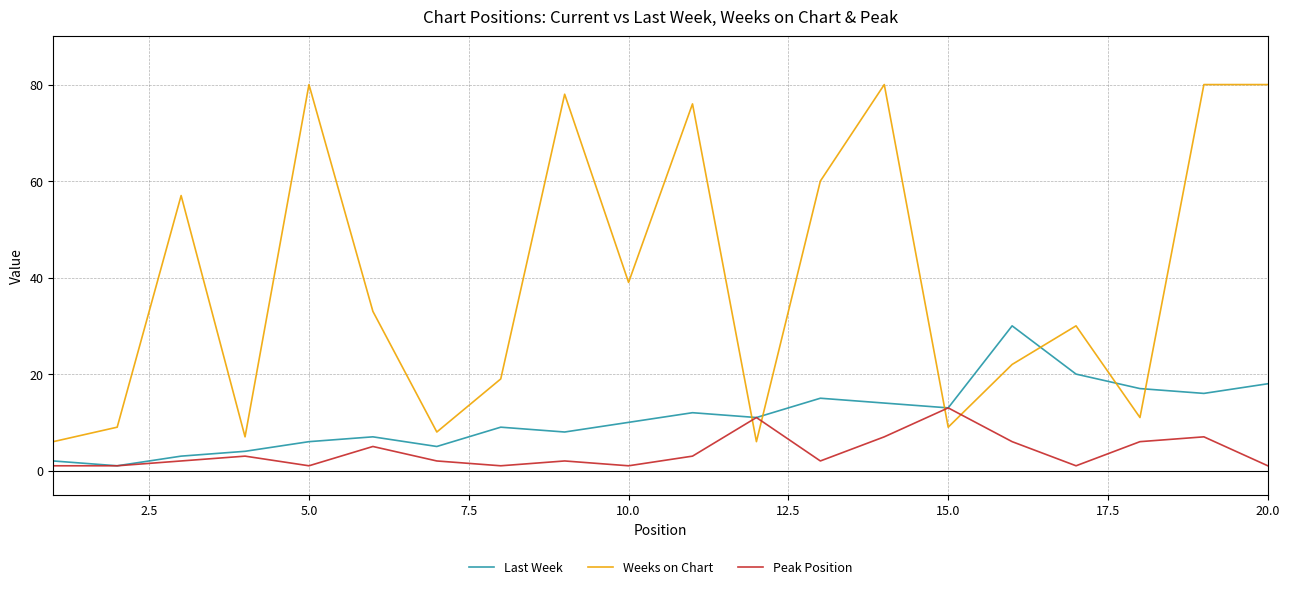

True or false: Last Week and Weeks on Chart cross at least once.

True